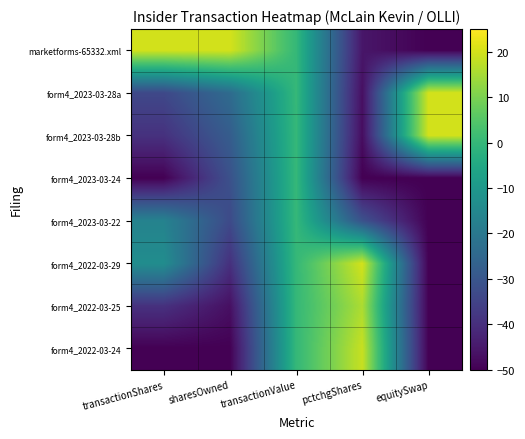

Which series has the largest range (max minus min)?

marketforms-65332.xml